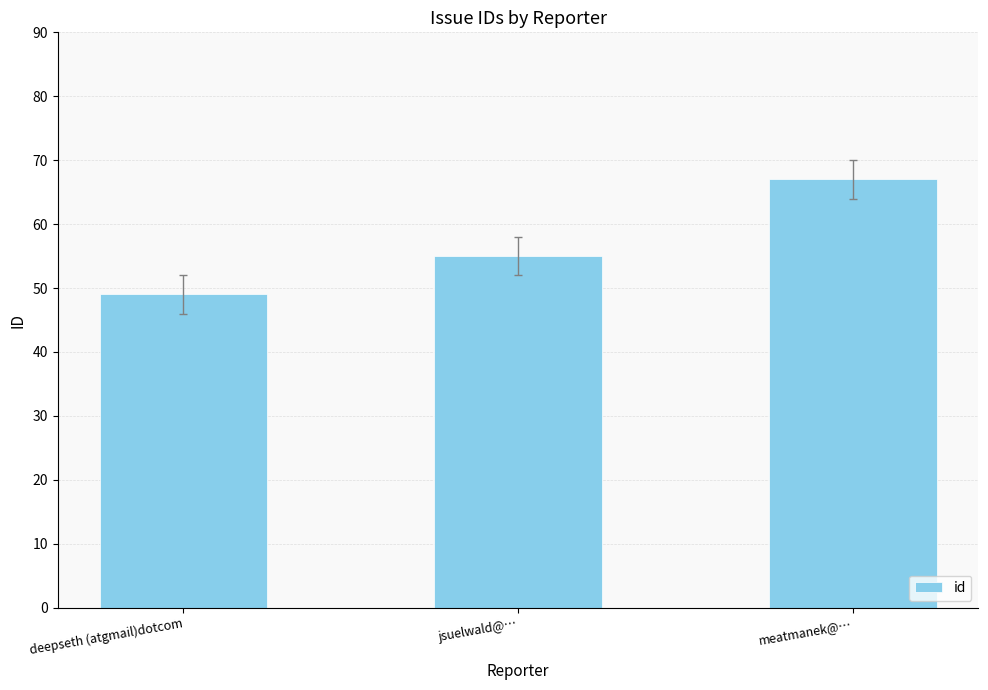

What is the value of the 1st bar from the left?

49